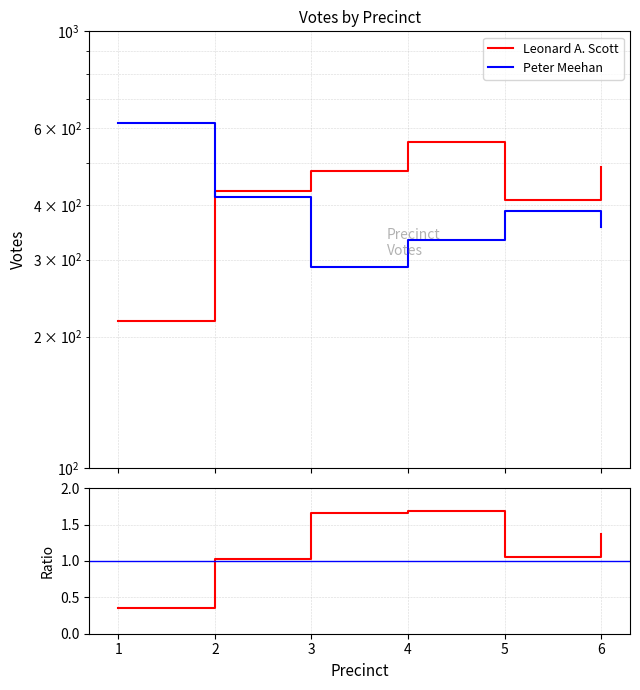

True or false: Leonard A. Scott and Ratio intersect in this chart.

False